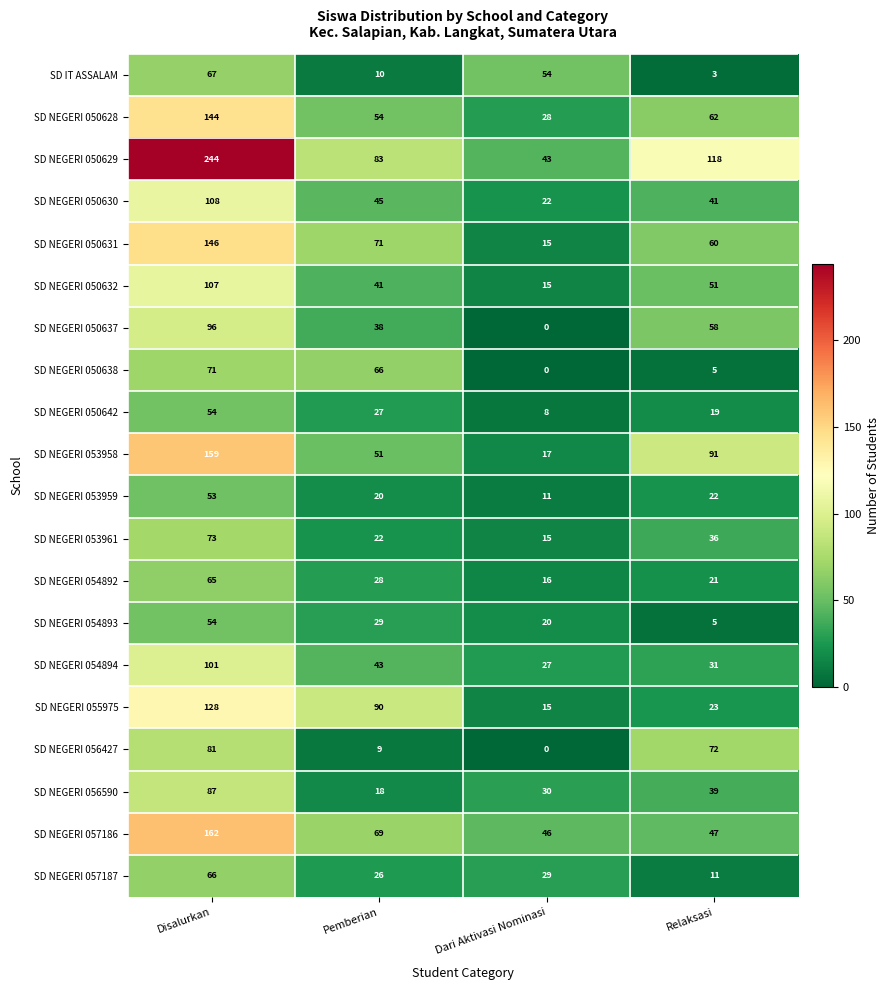

Which series has the widest spread of values?

SD NEGERI 050629